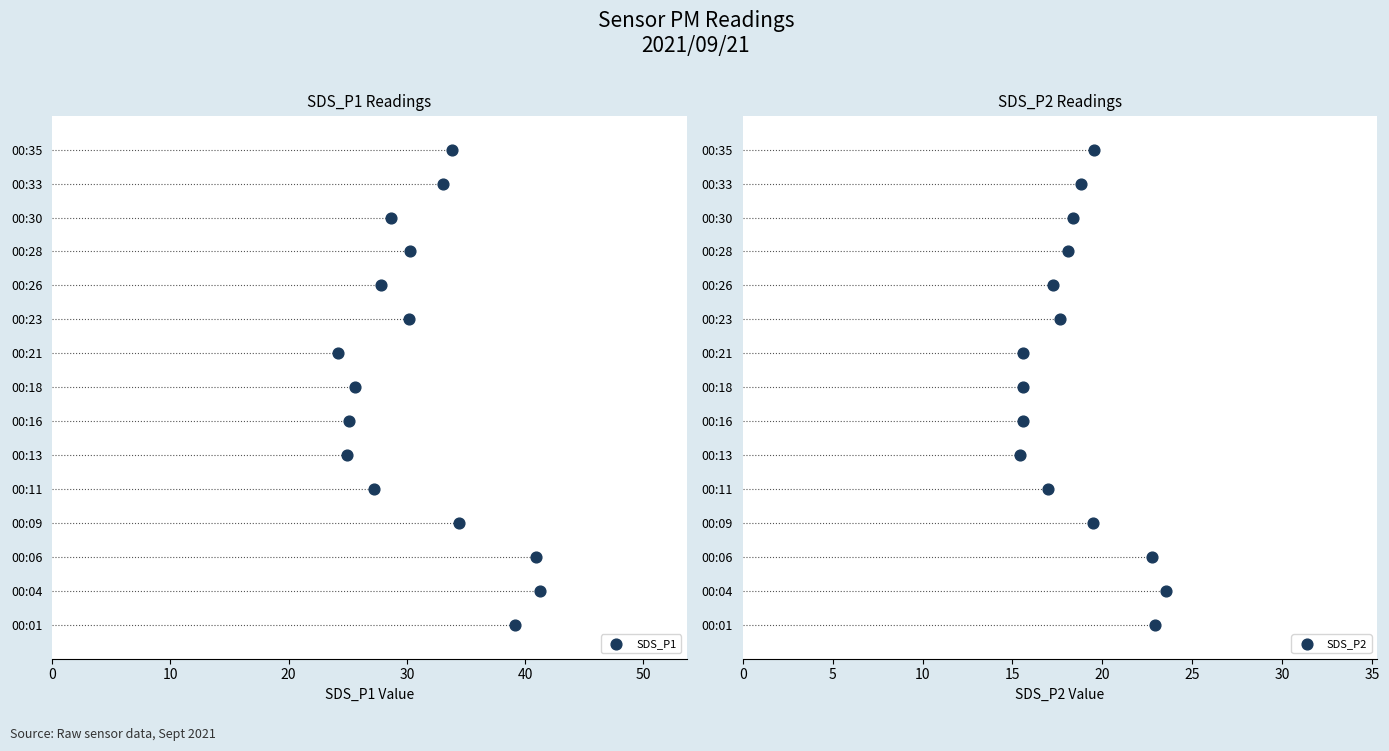

Which series contains the highest Y value?

SDS_P1